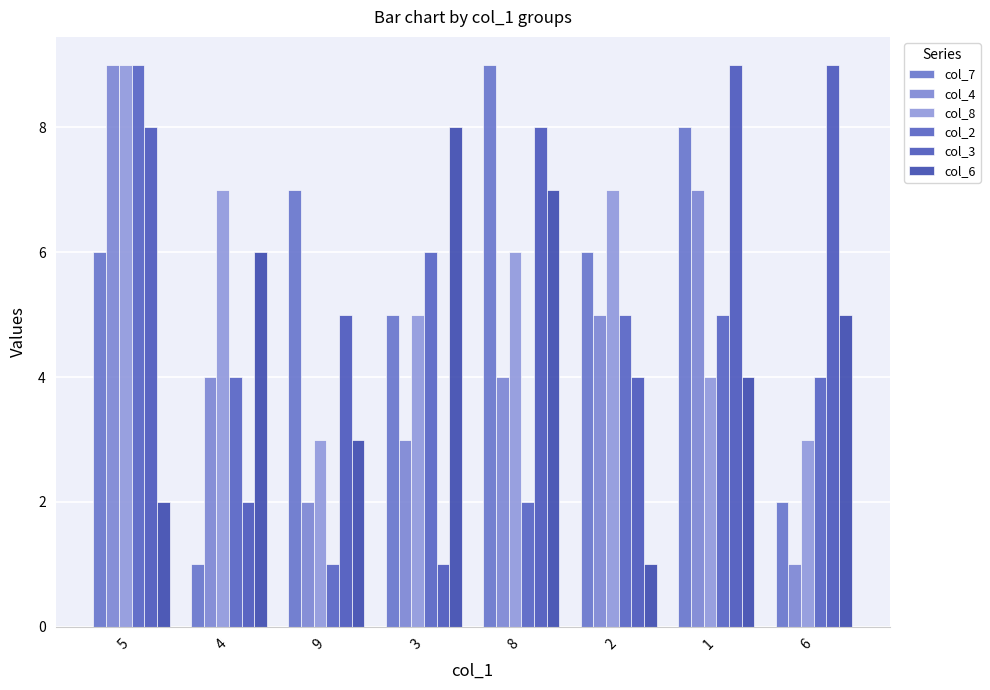

How many col_8 values are between 4 and 7?

5